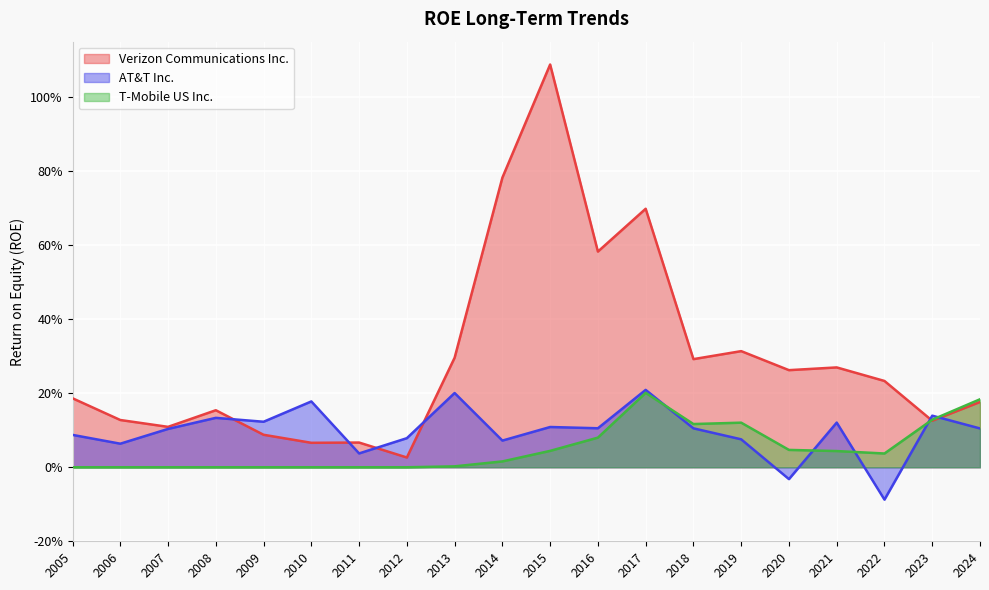

At which category is the sum across all series the highest?

2015